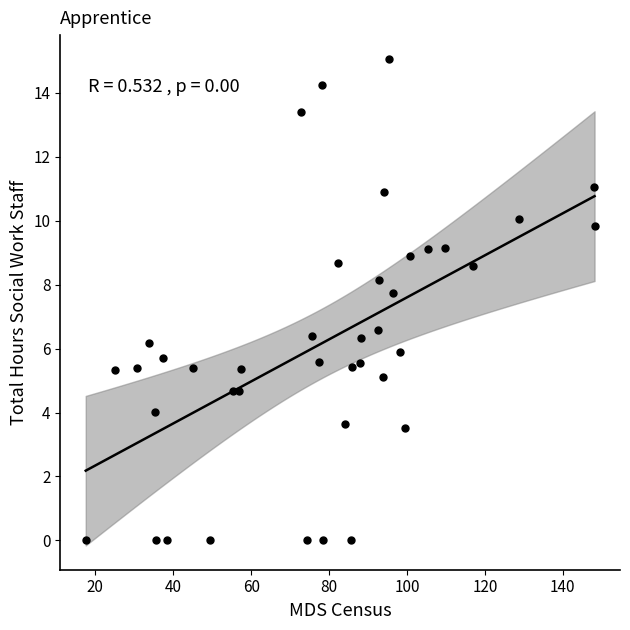

What is the range of Y values (max minus min)?

15.1